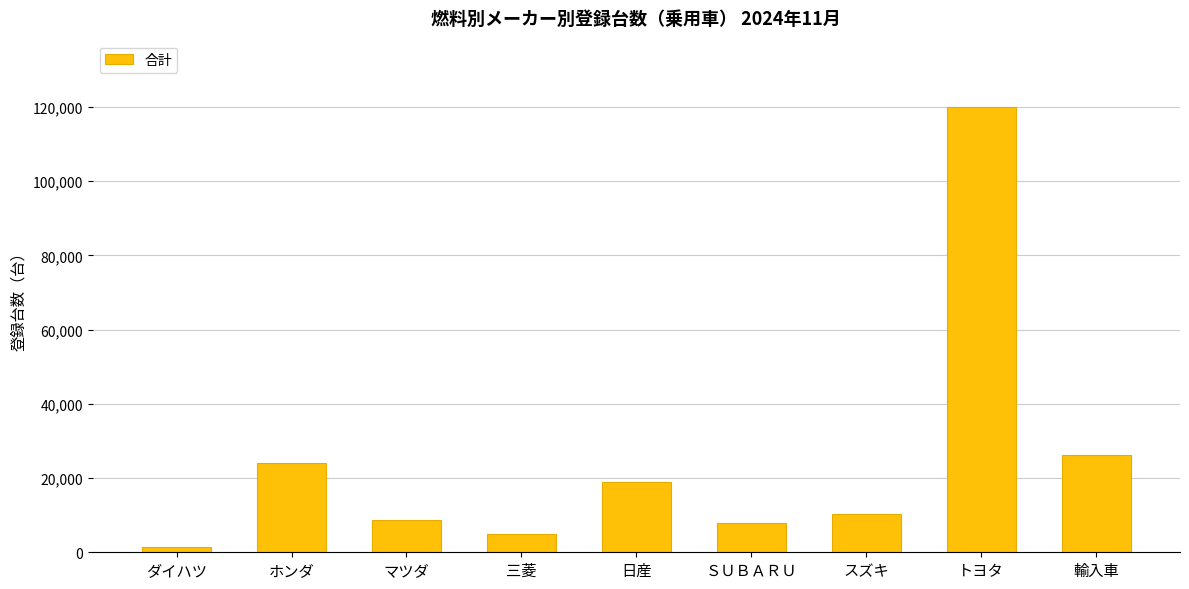

What is the difference between the maximum and minimum values?

118409